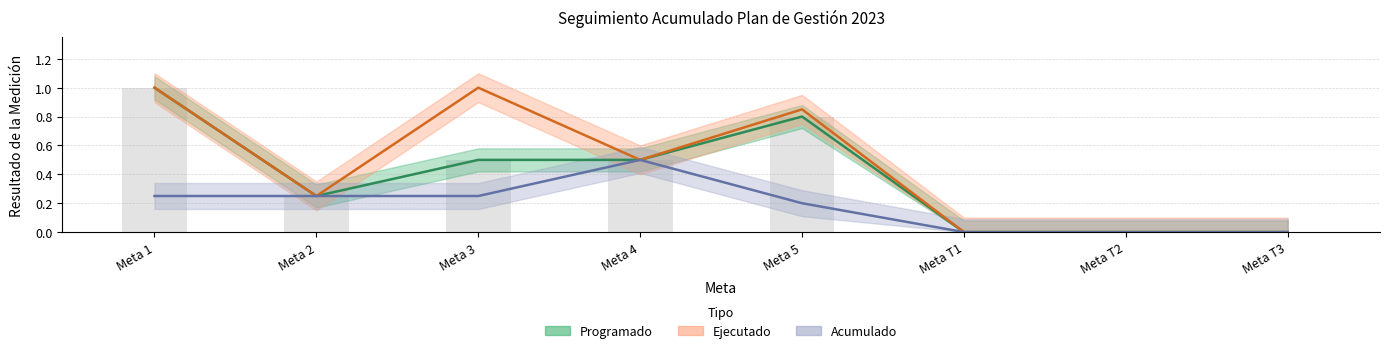

List the series in order of their peak value, lowest first.

Acumulado, Programado, Ejecutado